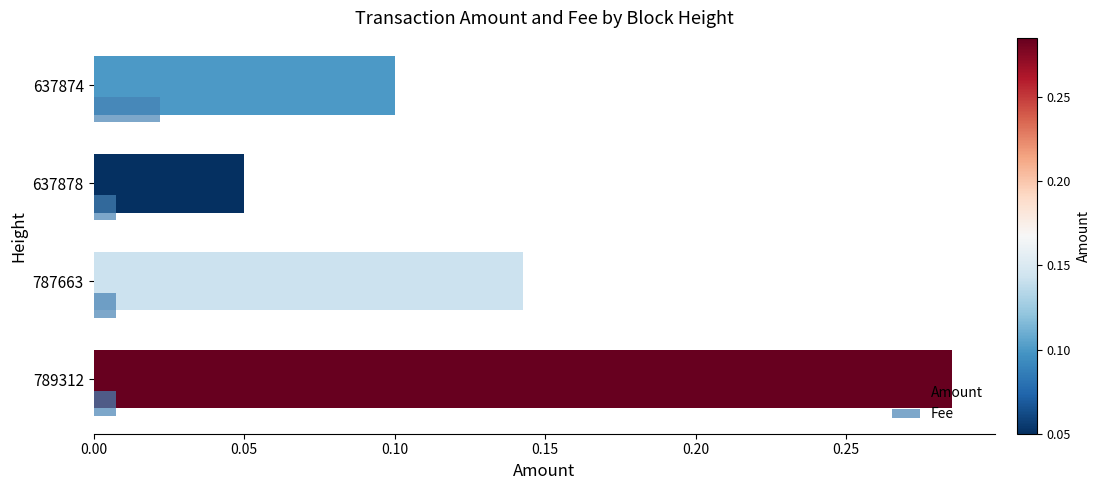

Which series has the largest range (max minus min)?

Amount